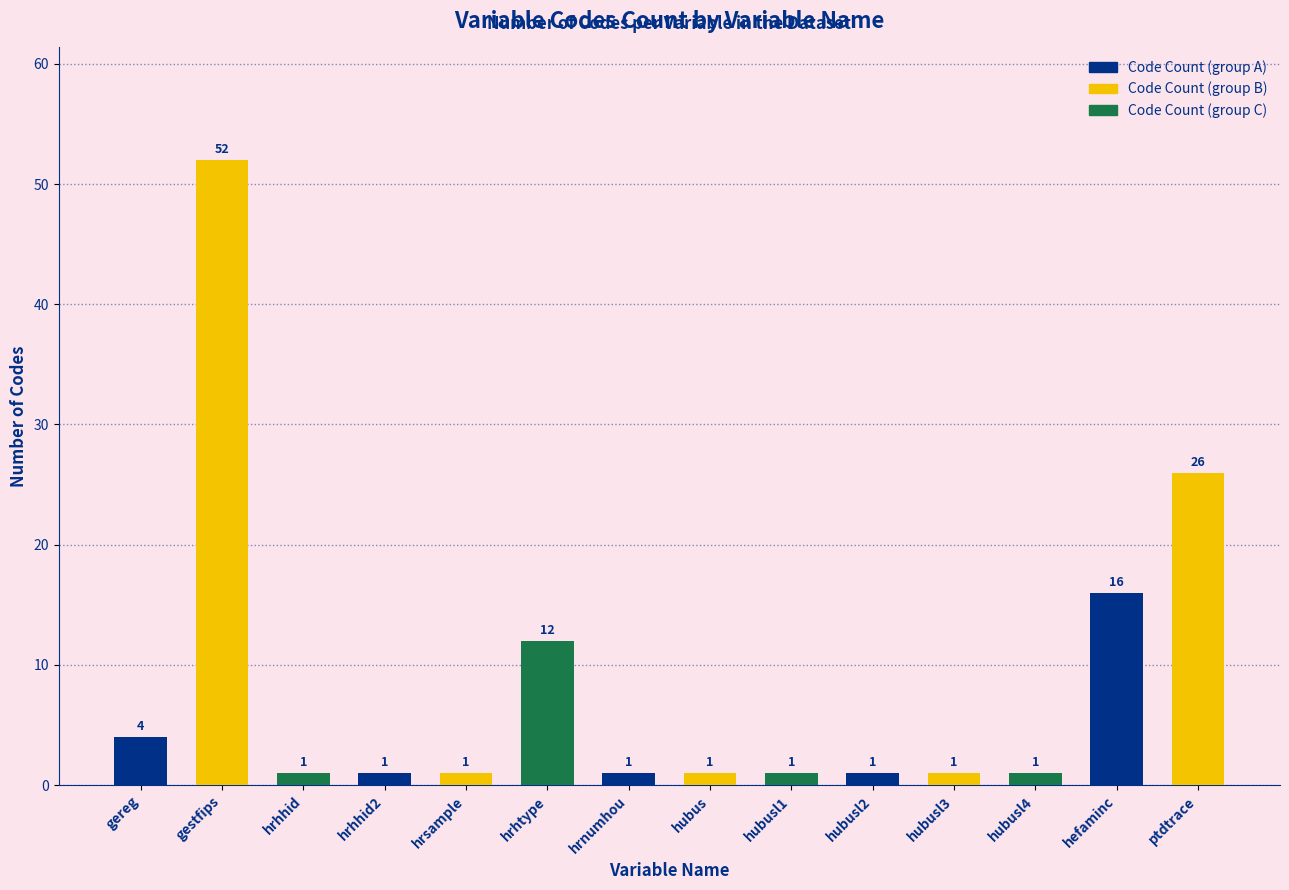

What is the change in value from gereg to hrhhid?

-3